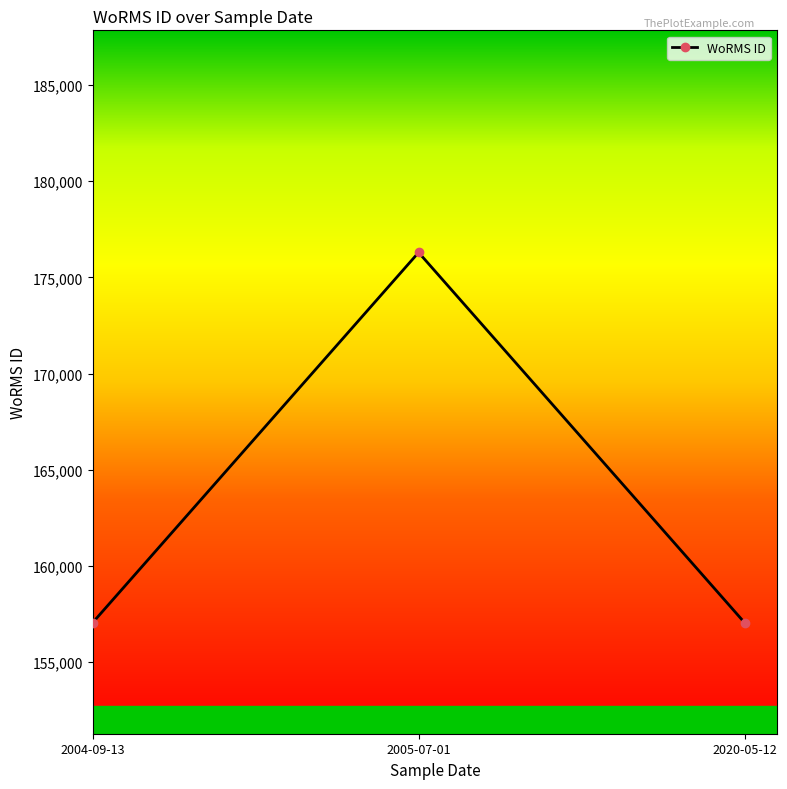

Approximately how many times larger is the value at 2020-05-12 compared to 2004-09-13?

1.0